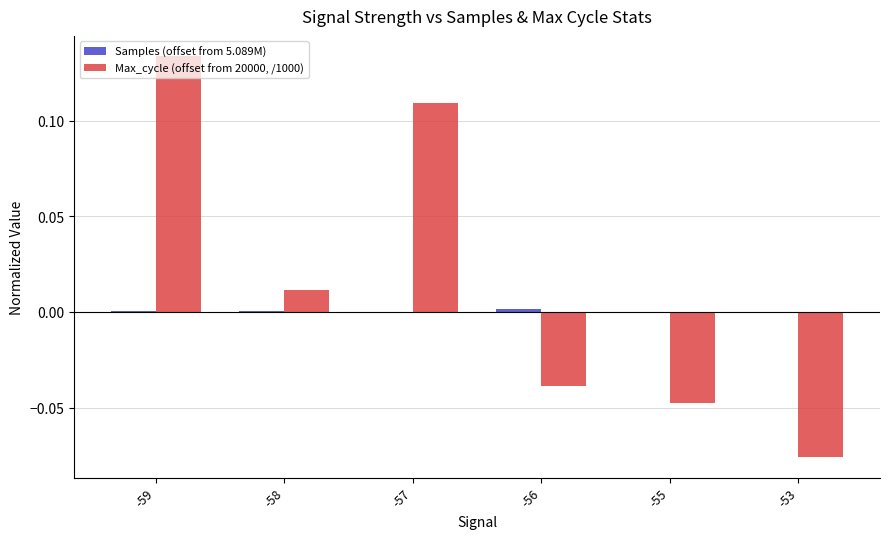

At which category is the sum across all series the highest?

-59